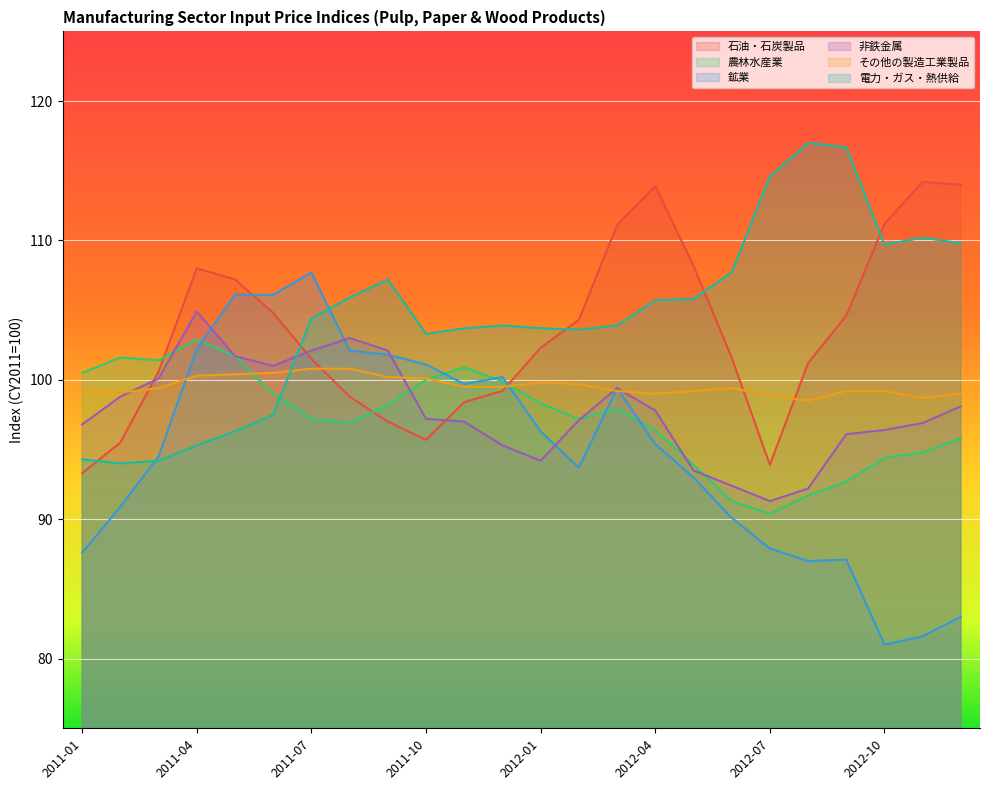

What is the label of the 15th point from the left?

2012-03